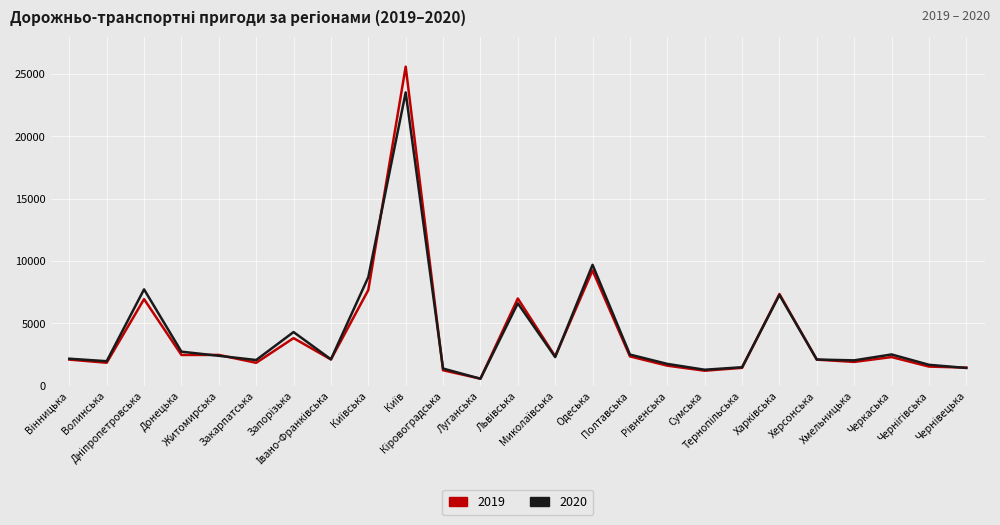

Rank the series by their maximum value, from lowest to highest.

2020, 2019